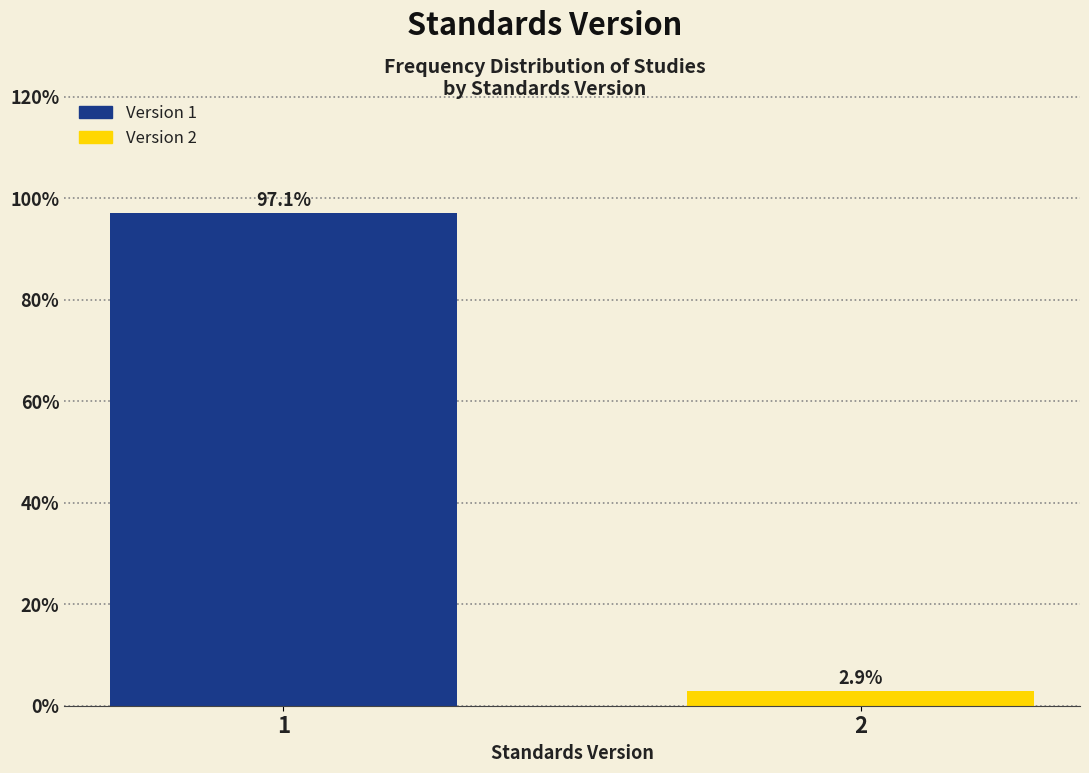

Reading left to right, extract all data points from this chart.

1=97.1	2=2.9